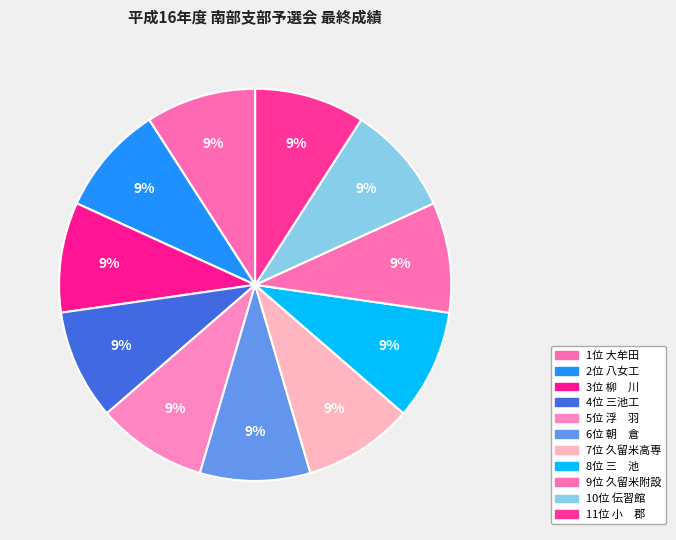

Which slice is the smallest?

大牟田